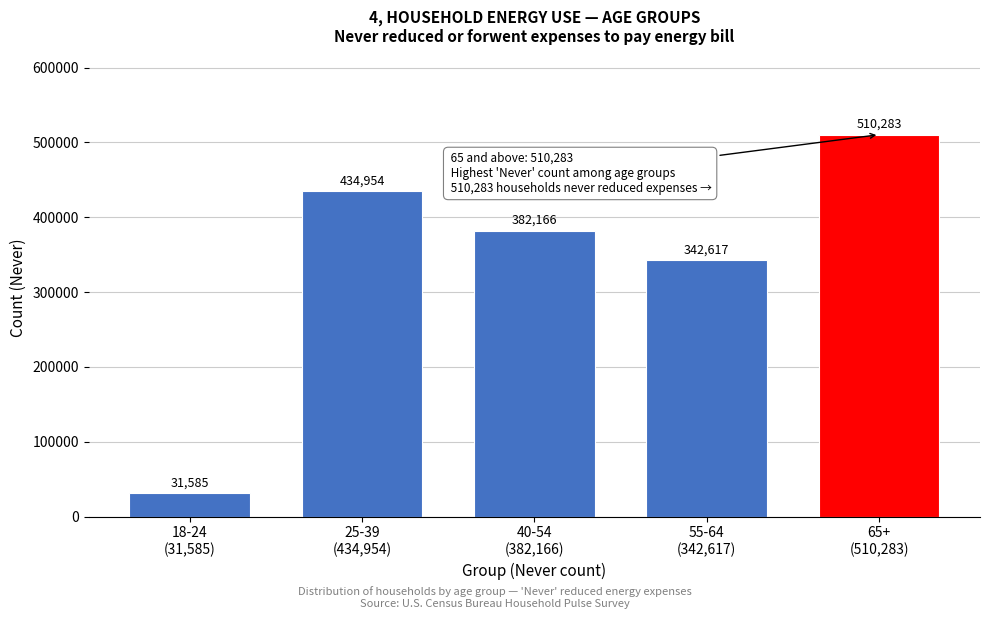

Reading left to right, what are all the values shown in this chart?

31585	434954	382166	342617	510283